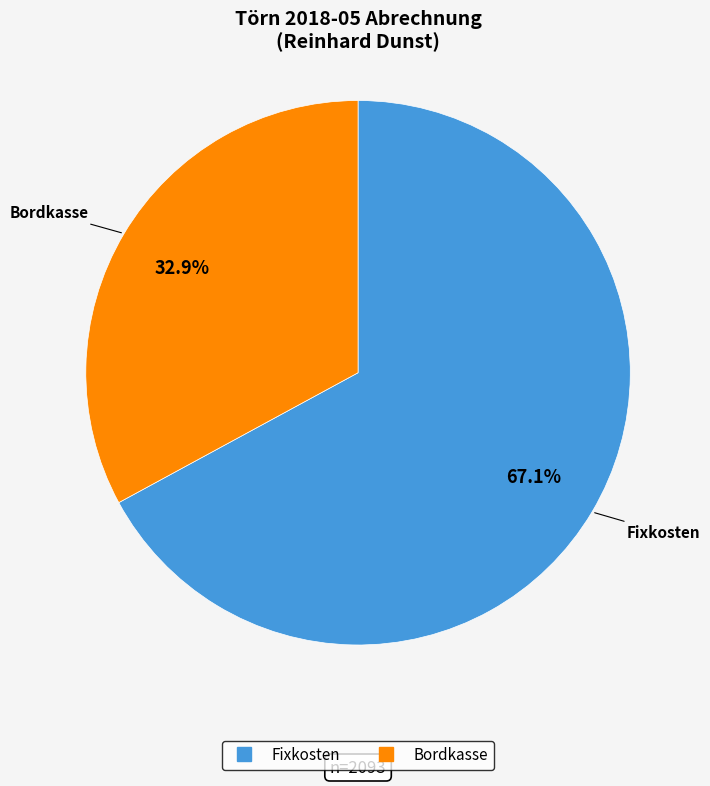

Does any single category account for the majority?

Yes